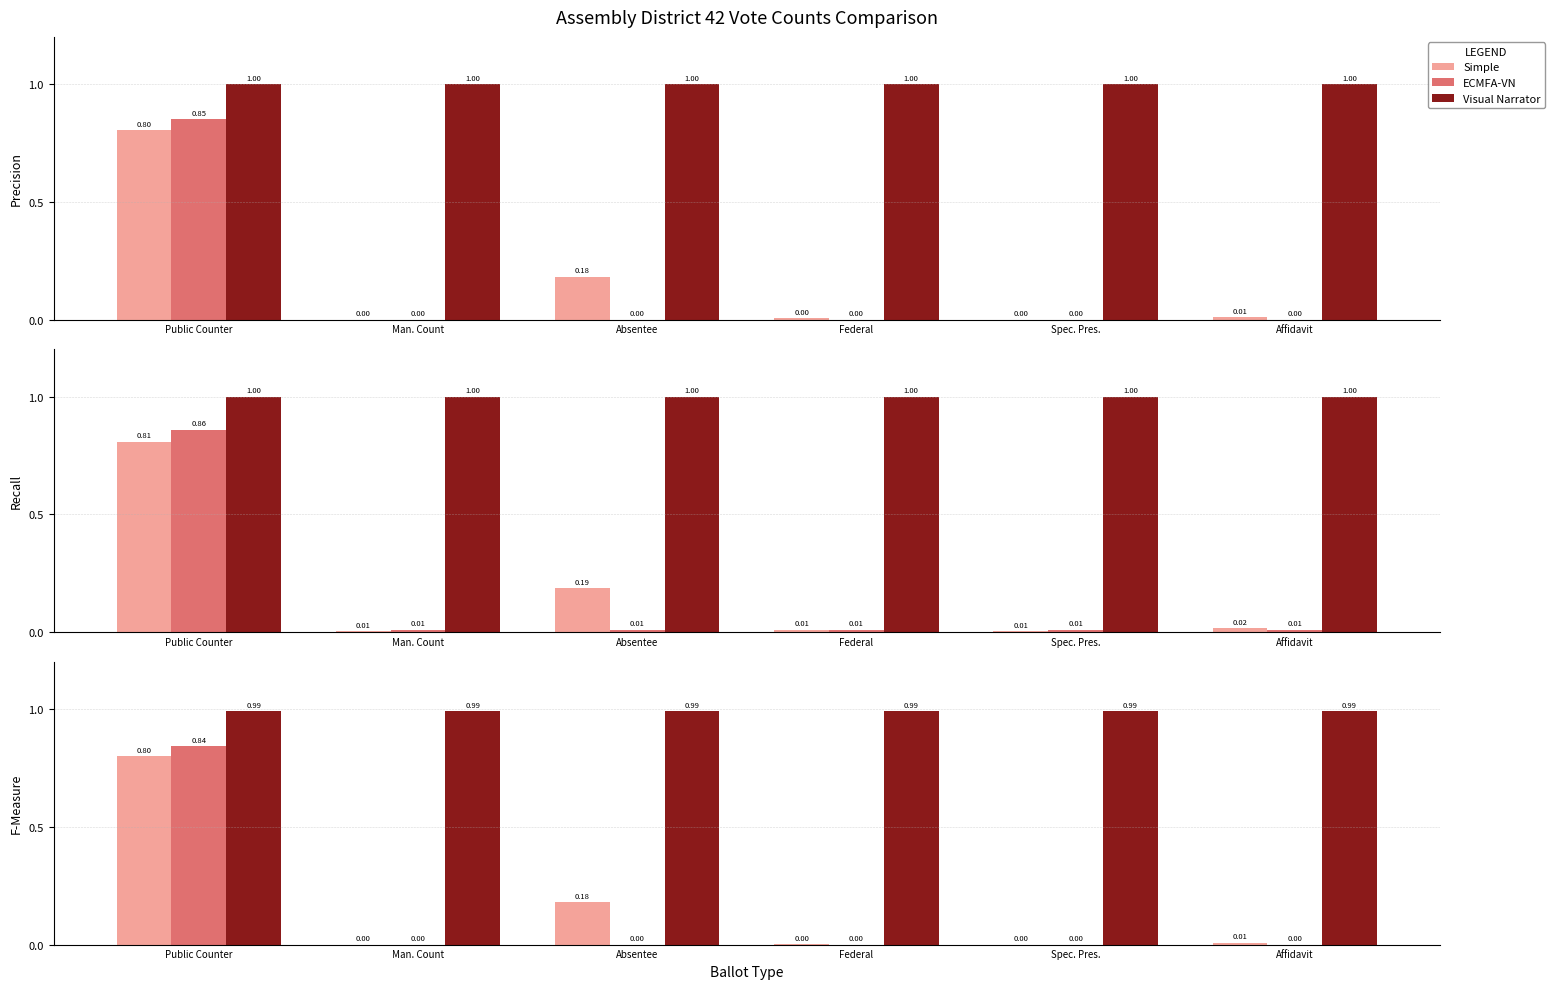

What is the label of the 5th bar from the left?

Spec. Pres.